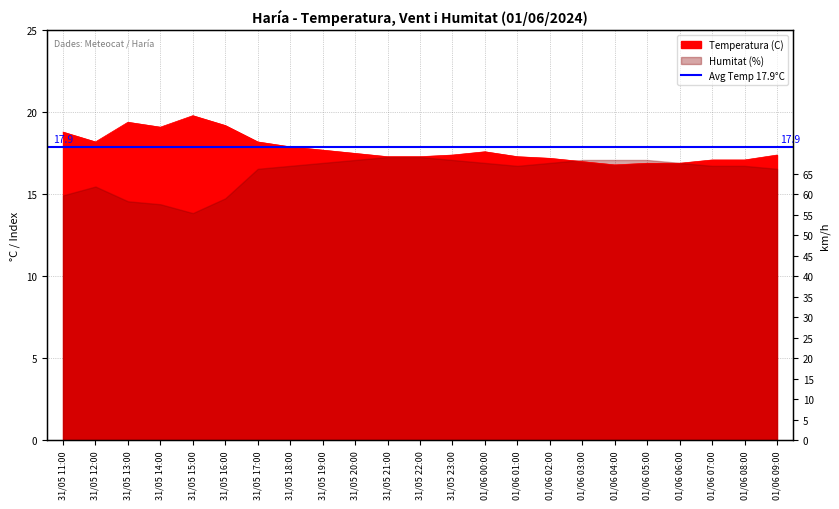

What is the label of the 11th point from the right?

31/05 23:00